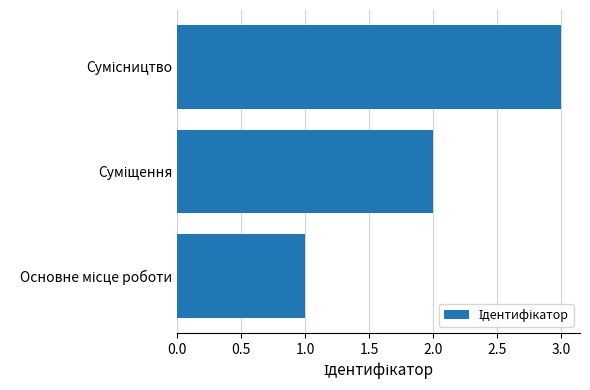

What is the sum of all values?

6